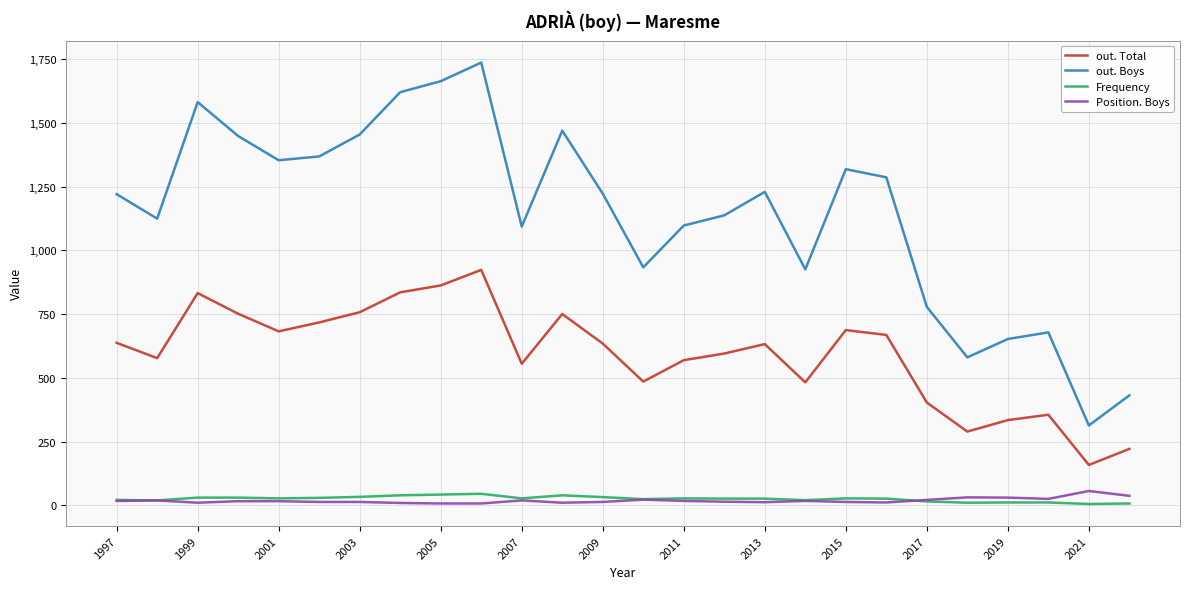

Which series has the largest total across all categories?

out. Boys